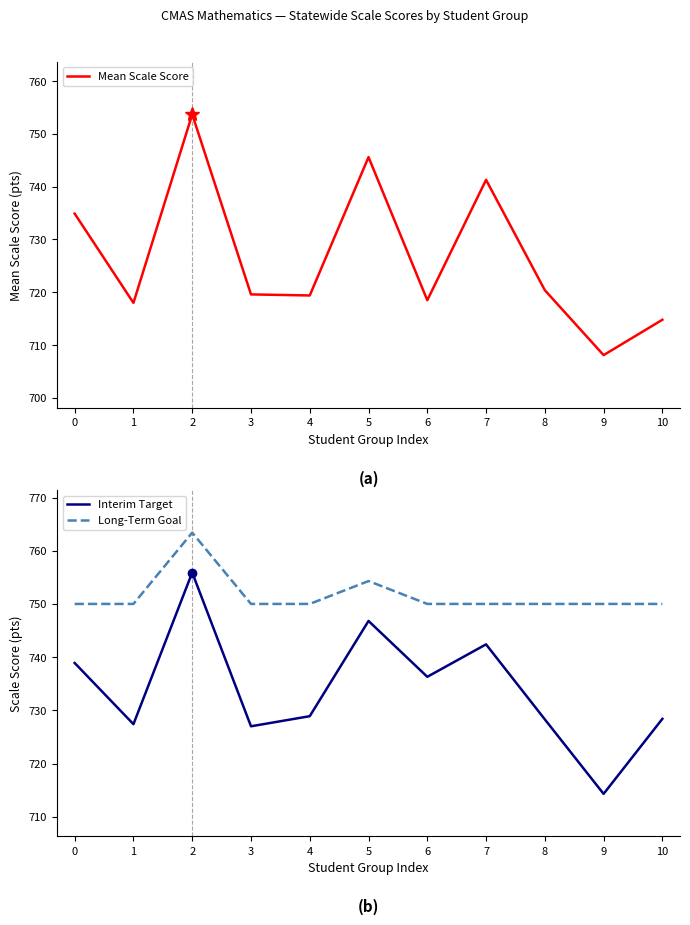

How many data points in Long-Term Goal are above 750?

2